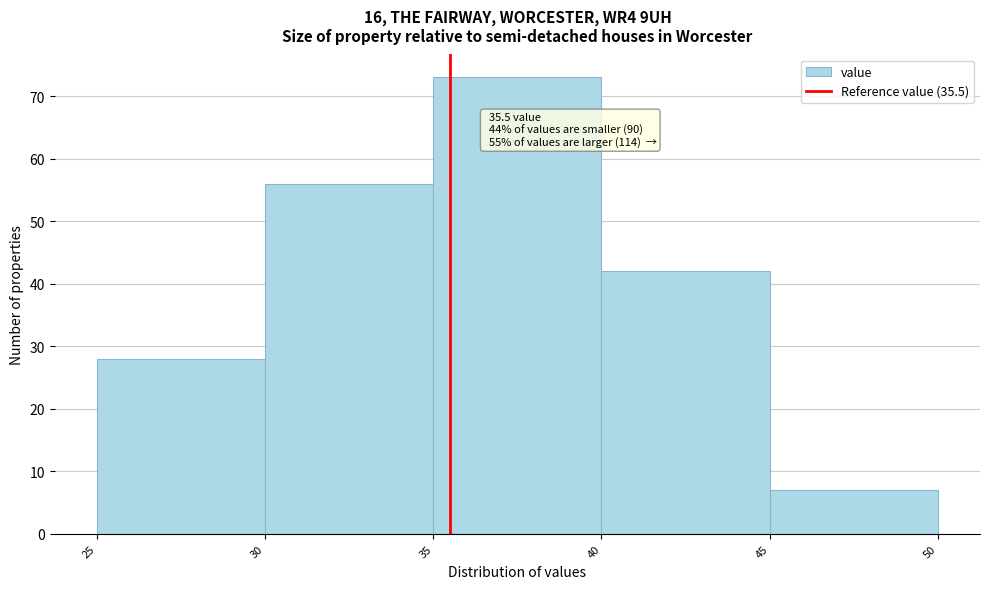

Which range on the x-axis has the tallest bar?

35 to 40